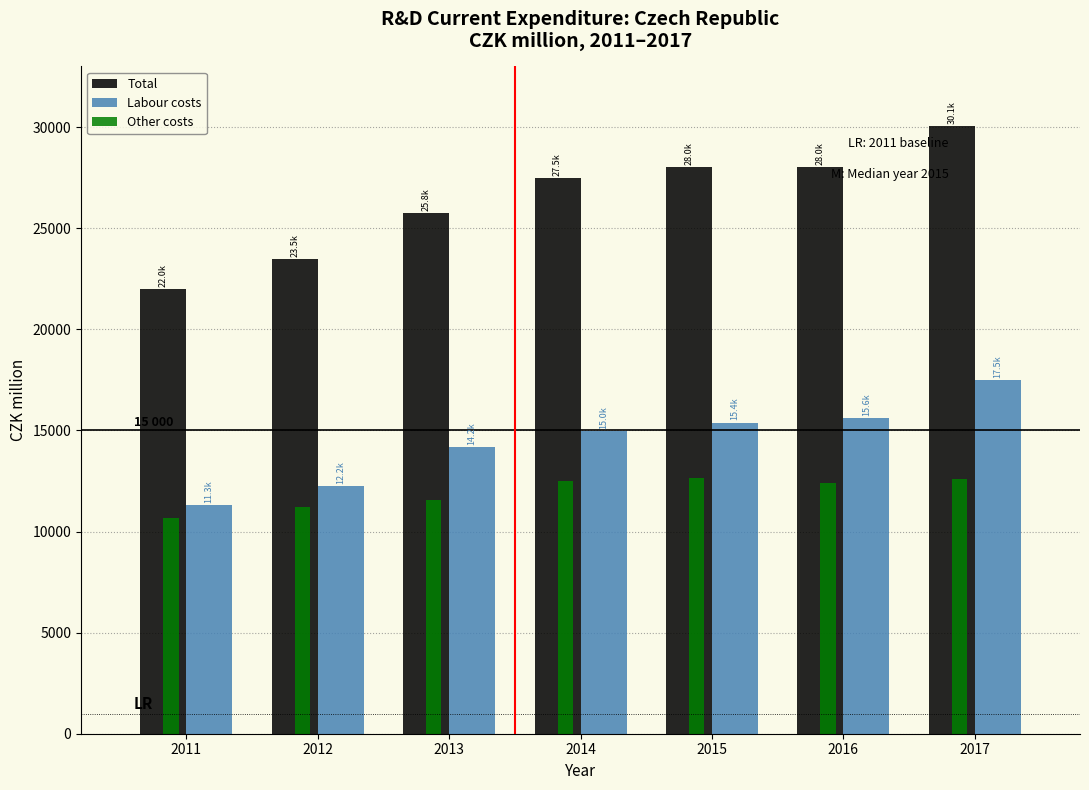

What value does the Total series have at 2013?

25766.4